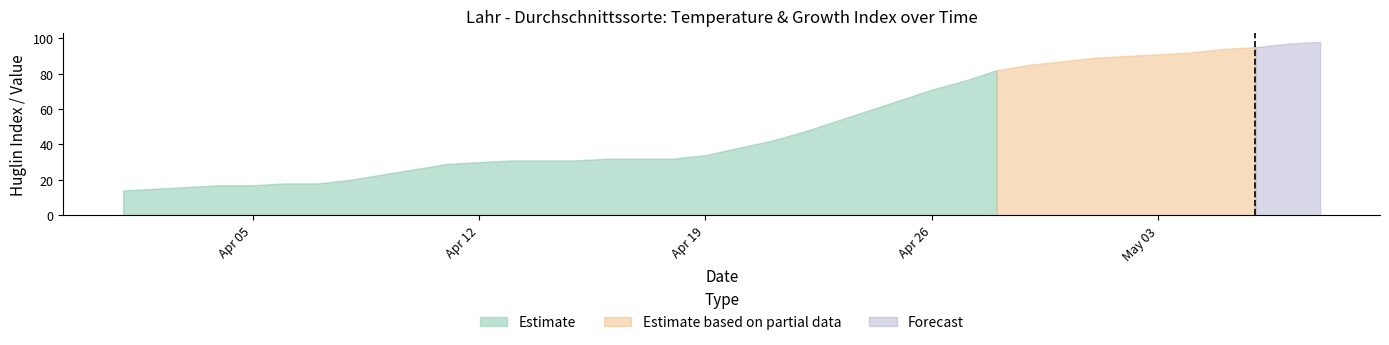

What is the minimum value for Estimate?

14